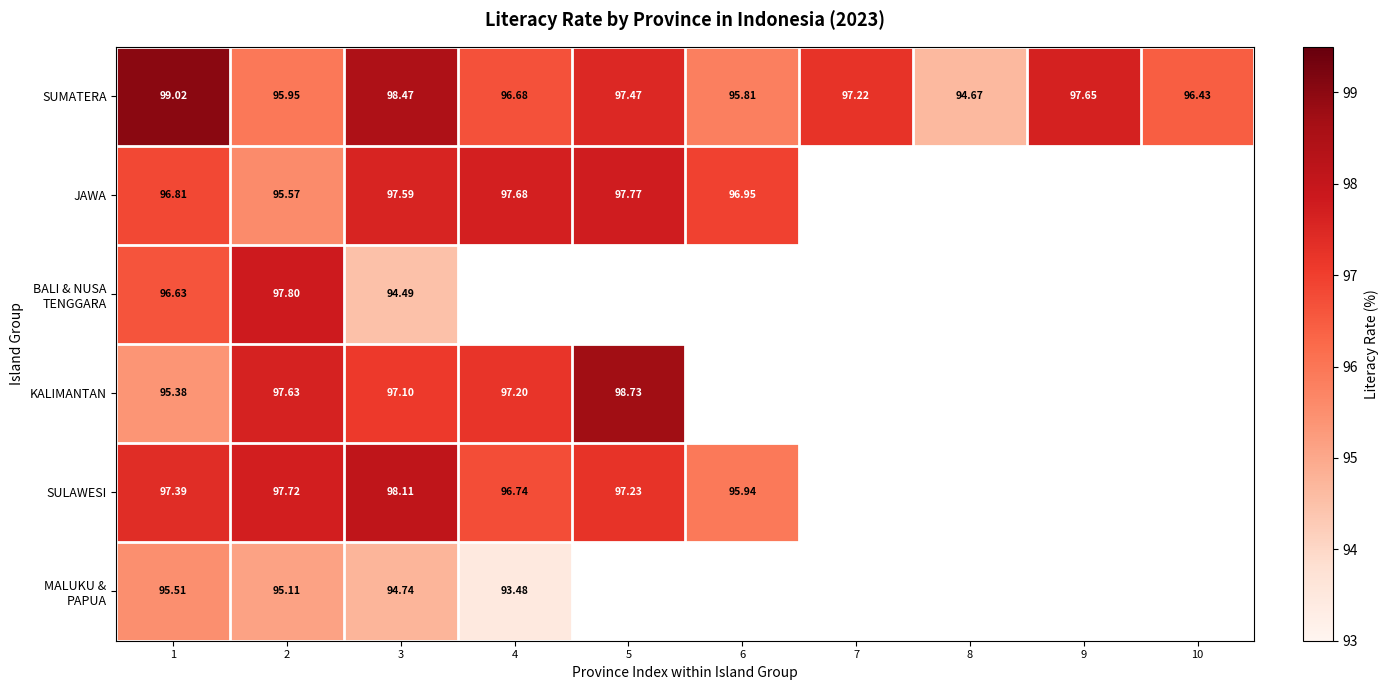

True or false: SUMATERA has a value of 96.0 at 2.

True